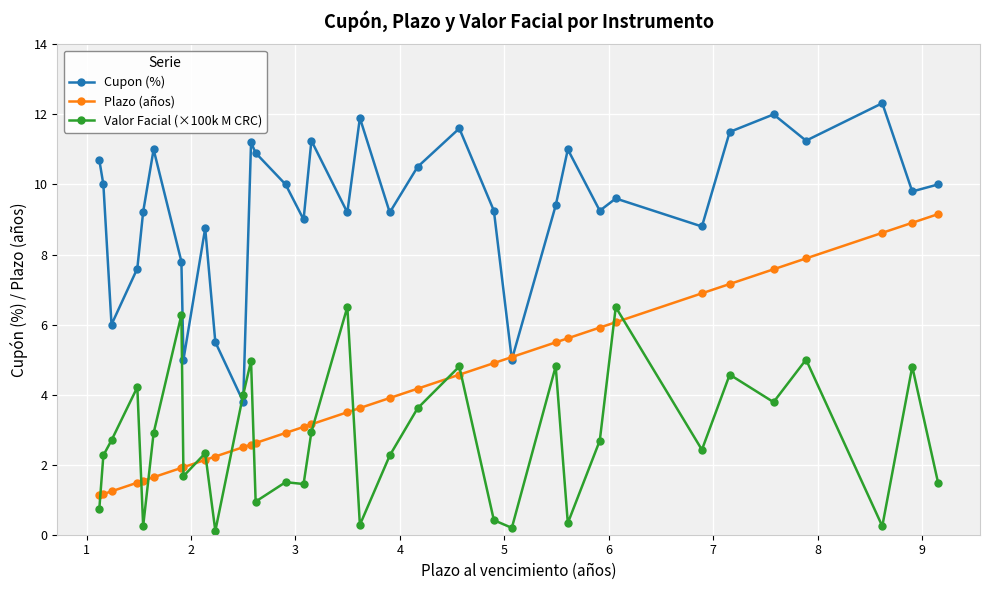

What is the lowest value of the Plazo (años) series?

1.1